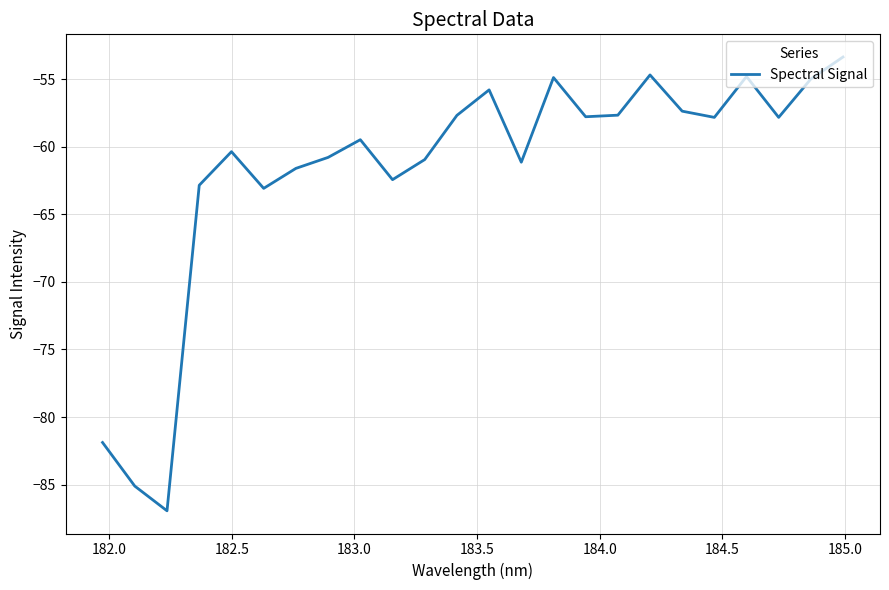

How many interior local peaks (higher than both neighbors) does the data have?

6